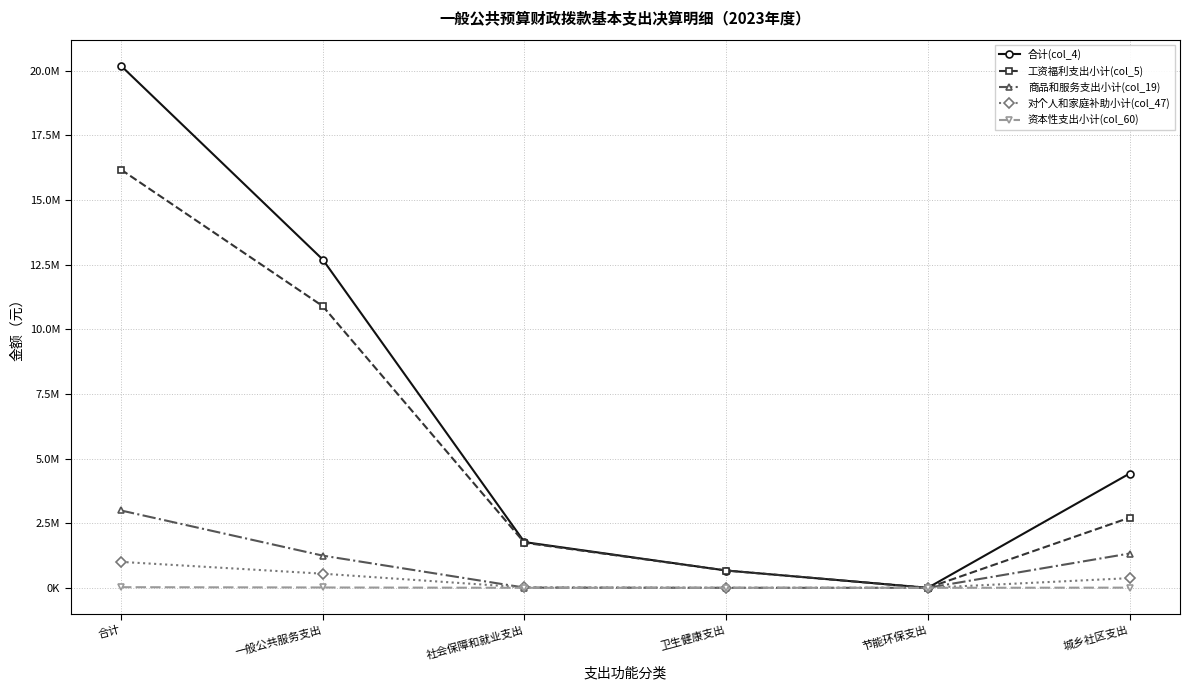

What is the label of the 5th point from the right?

一般公共服务支出